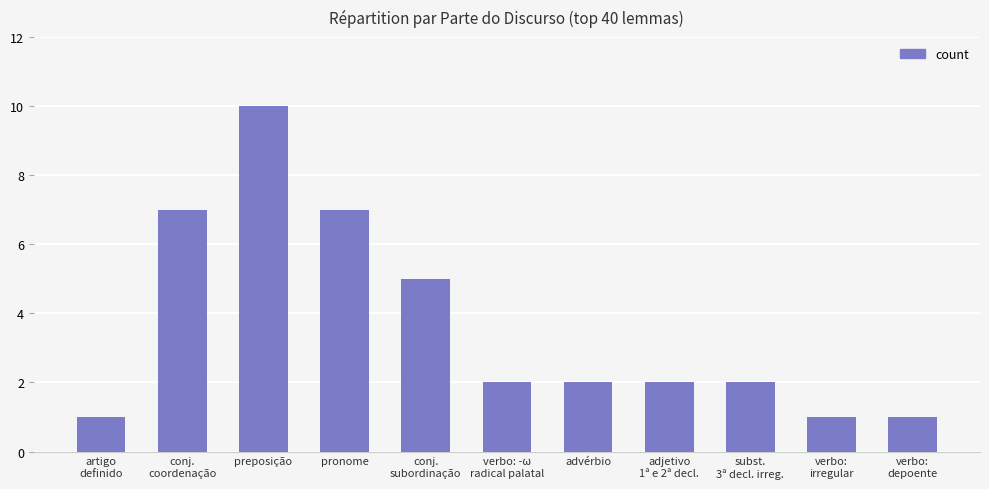

What is the label of the 4th bar from the right?

adjetivo
1ª e 2ª decl.